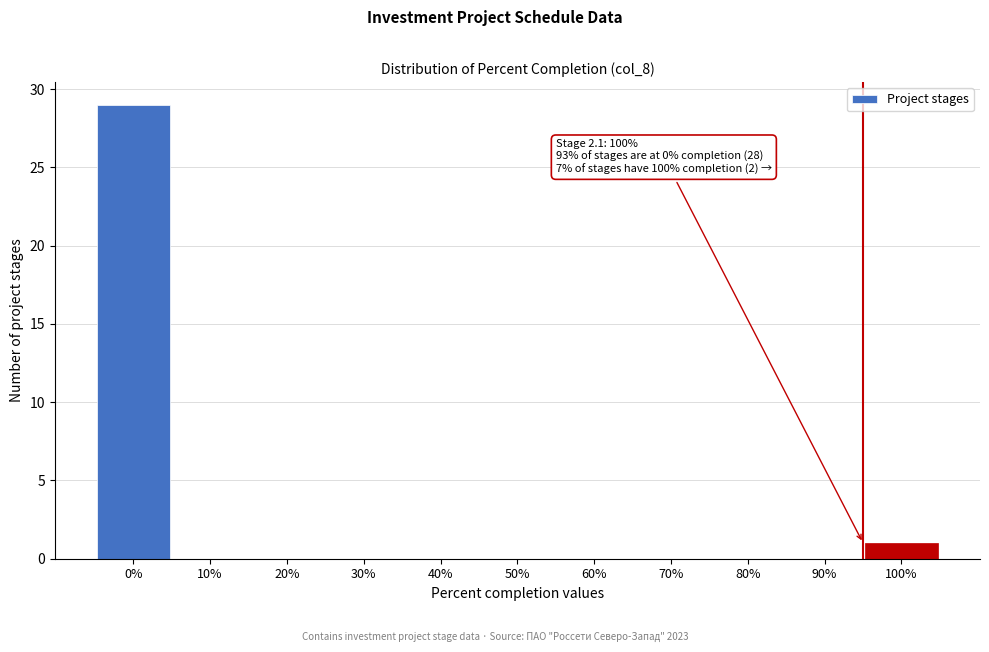

Reading left to right, extract all data points from this chart.

0%=29	10%=0	20%=0	30%=0	40%=0	50%=0	60%=0	70%=0	80%=0	90%=0	100%=1